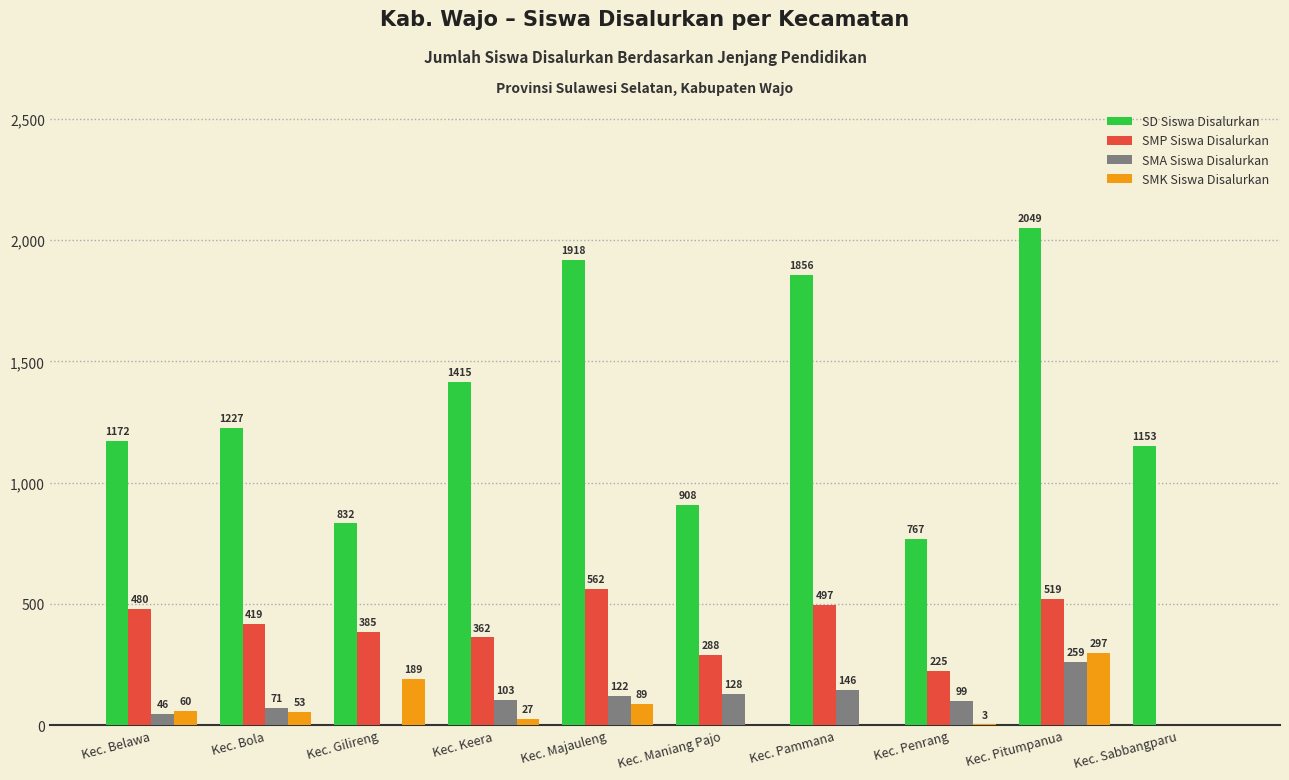

How many series are shown in this chart?

4